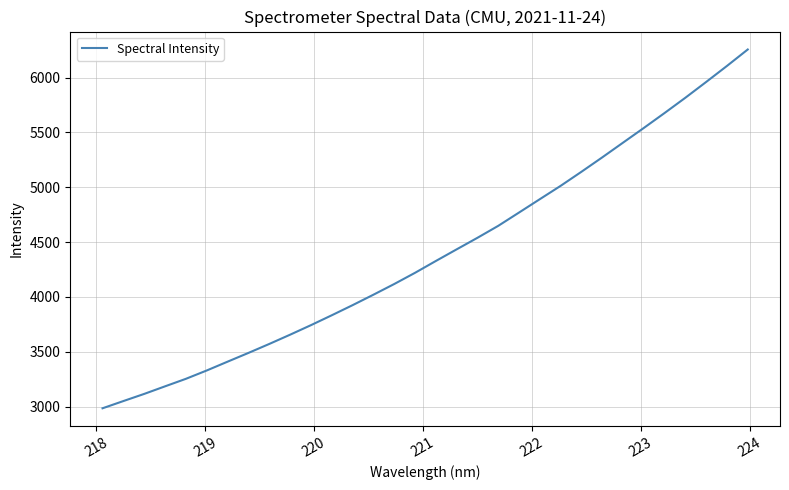

What is the minimum value shown in the chart?

2984.1